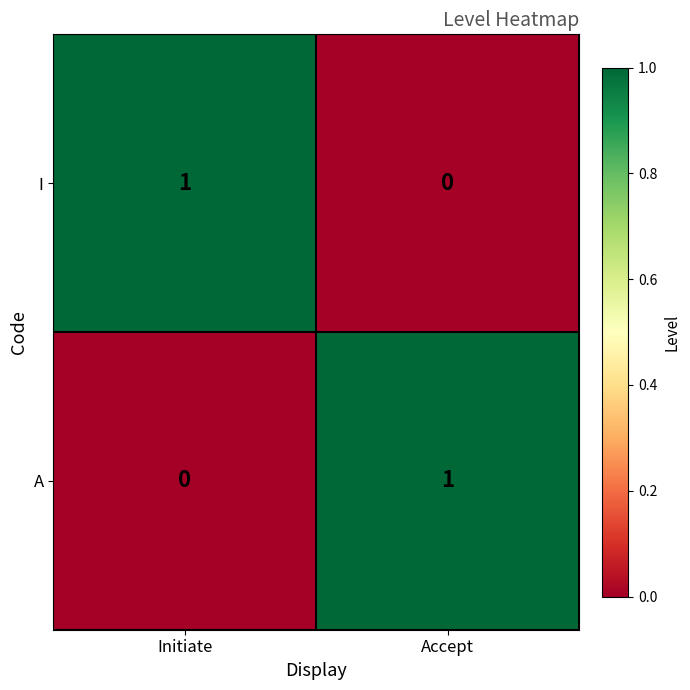

What is the spread (max minus min) of values at Accept?

1